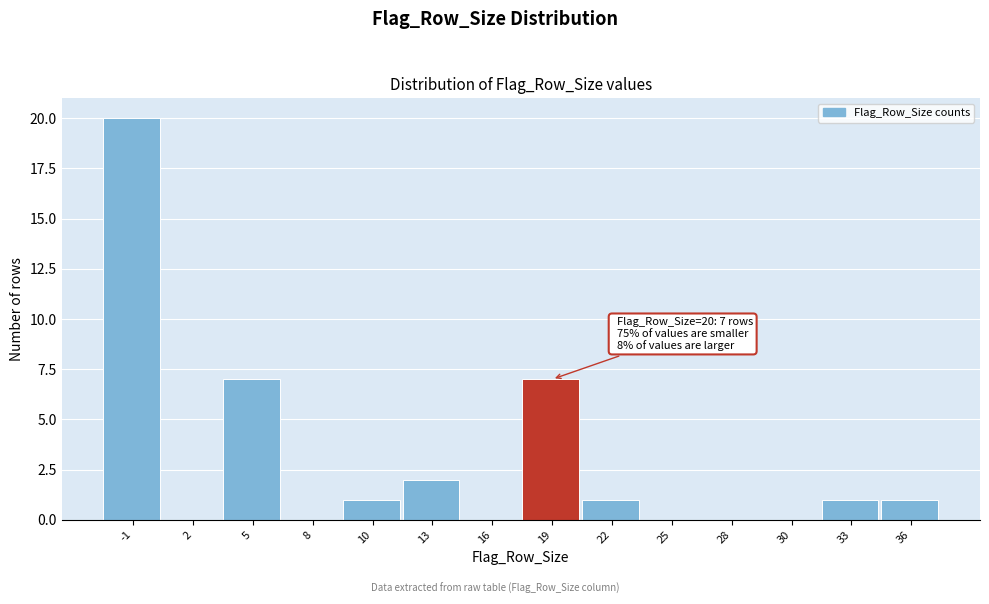

Reading left to right, list all the values displayed in this chart.

-1=20	2=0	5=7	8=0	10=1	13=2	16=0	19=7	22=1	25=0	28=0	30=0	33=1	36=1